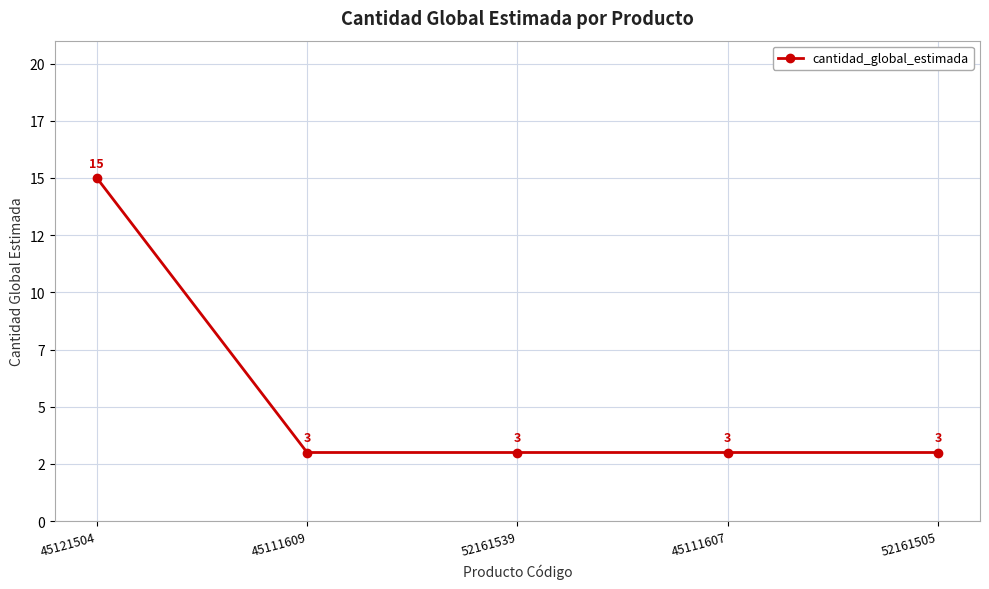

Rank the categories by value from lowest to highest.

45111609, 52161539, 45111607, 52161505, 45121504